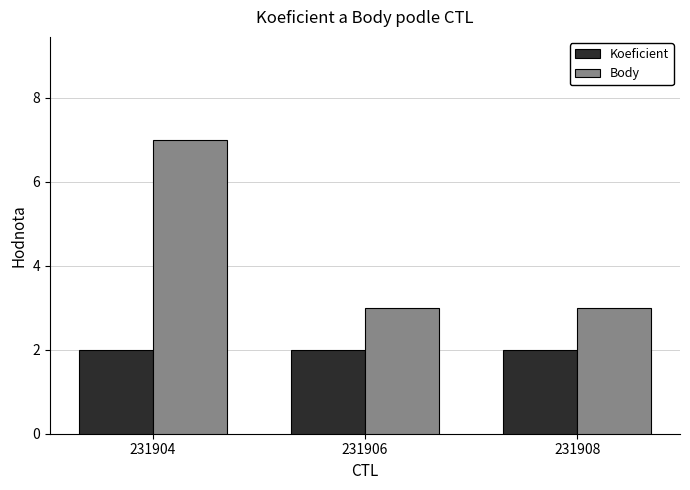

Reading left to right, list all the values displayed in this chart.

Koeficient: 2	2	2
Body: 7	3	3